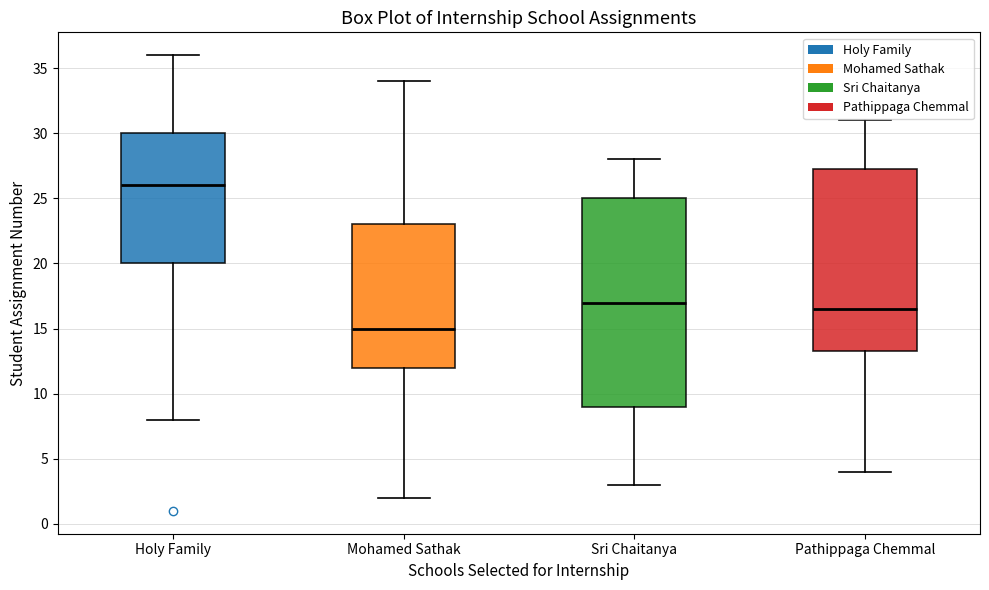

Reading left to right, read every box against the y-axis: the position of its median line, the range the box covers, and the ends of its whiskers. The values are not printed on the chart, so give them approximately, as read against the axis.

Holy Family: median 26.0, box 20.0 to 30.0, whiskers 8.0 to 36.0
Mohamed Sathak: median 15.0, box 12.0 to 23.0, whiskers 2.0 to 34.0
Sri Chaitanya: median 17.0, box 9.0 to 25.0, whiskers 3.0 to 28.0
Pathippaga Chemmal: median 16.5, box 13.5 to 27.5, whiskers 4.0 to 31.0